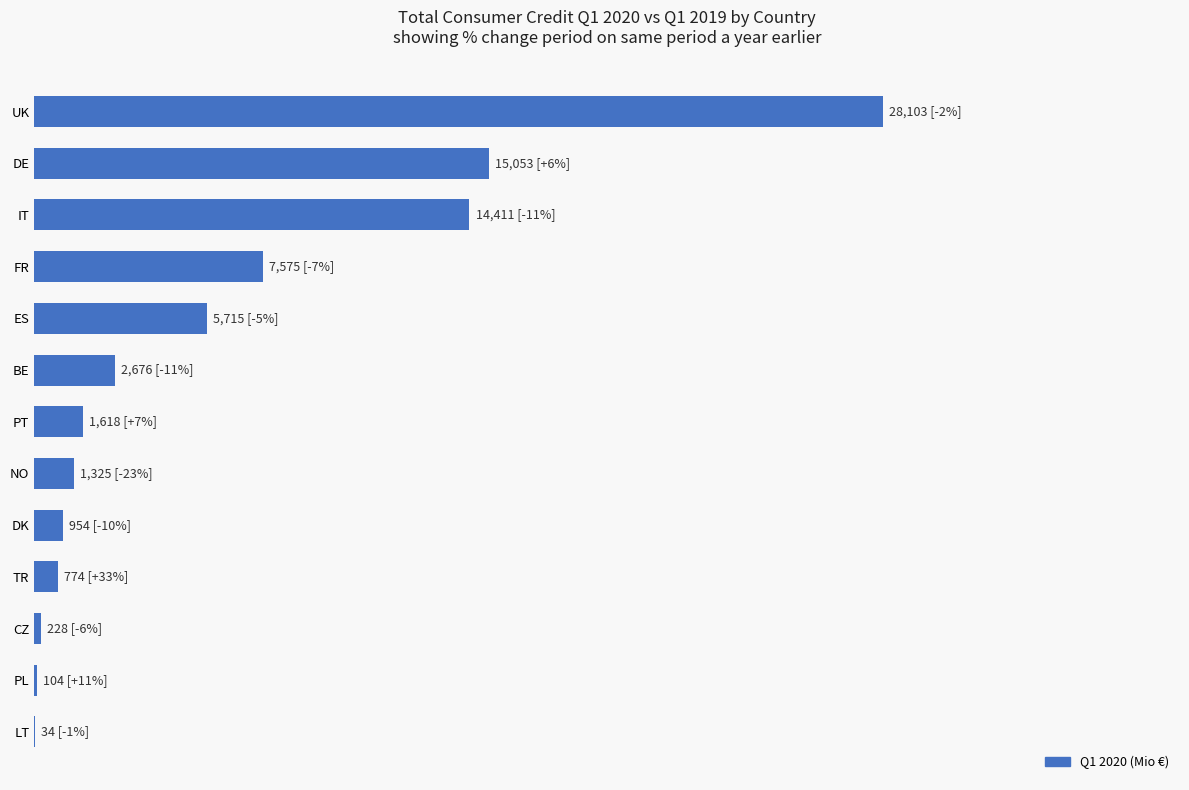

How many data points does each series have?

13